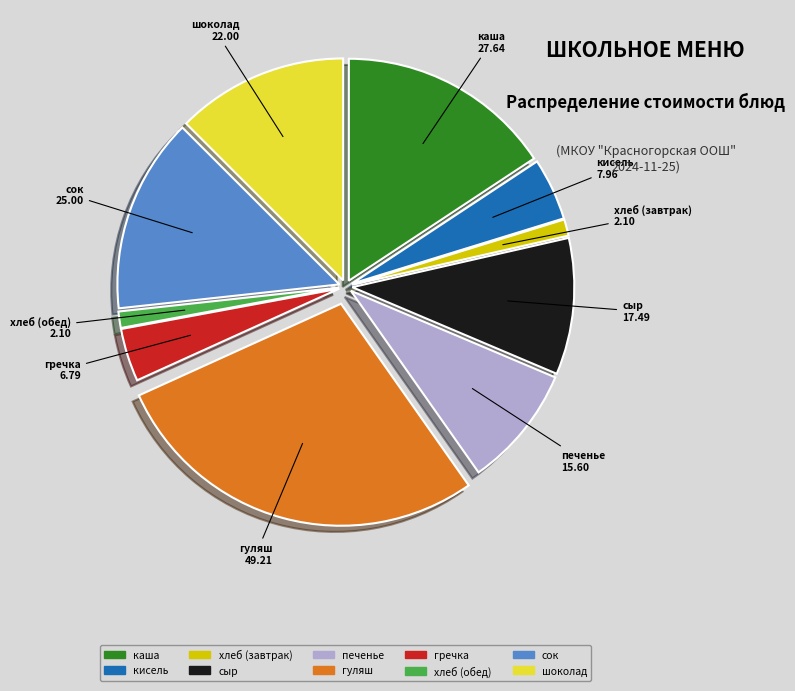

Is the sum of сыр and шоколад greater than half?

No